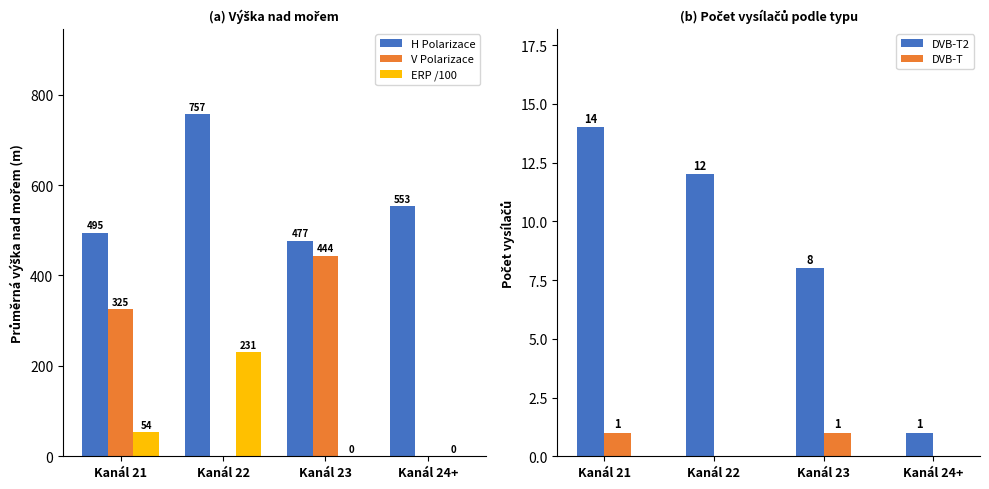

List the series in order of their peak value, highest first.

H Polarizace, V Polarizace, ERP /100, DVB-T2, DVB-T